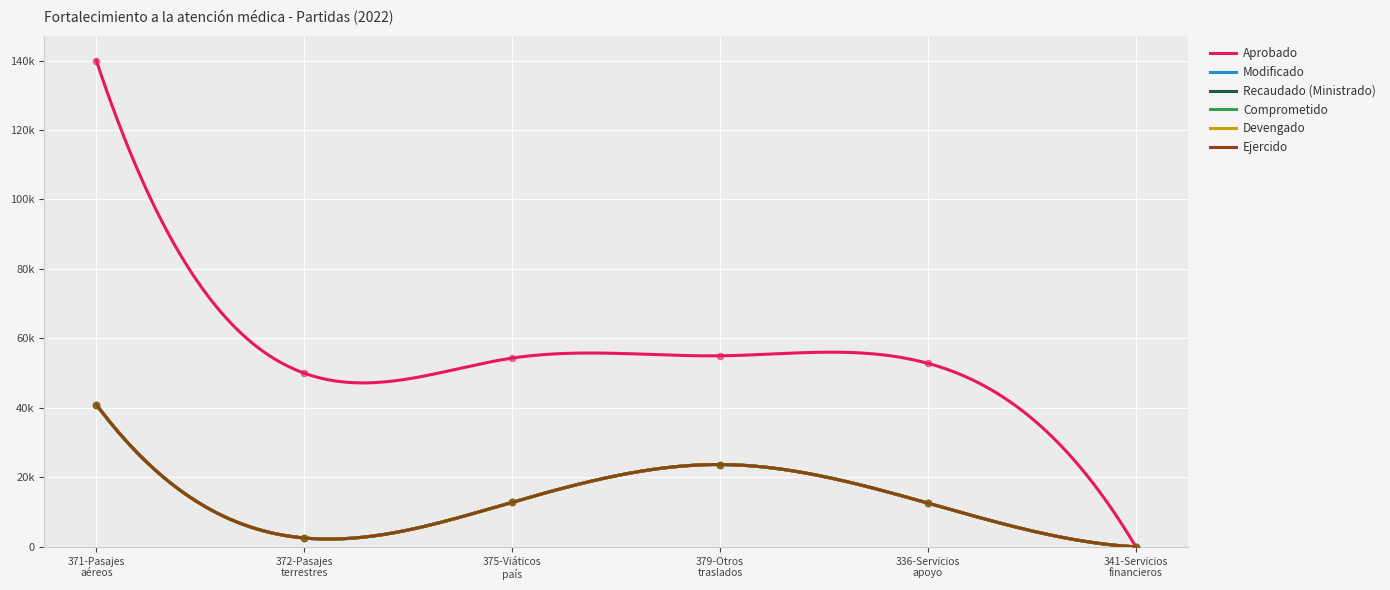

What are all the series names shown in the legend?

Aprobado, Modificado, Recaudado (Ministrado), Comprometido, Devengado, Ejercido